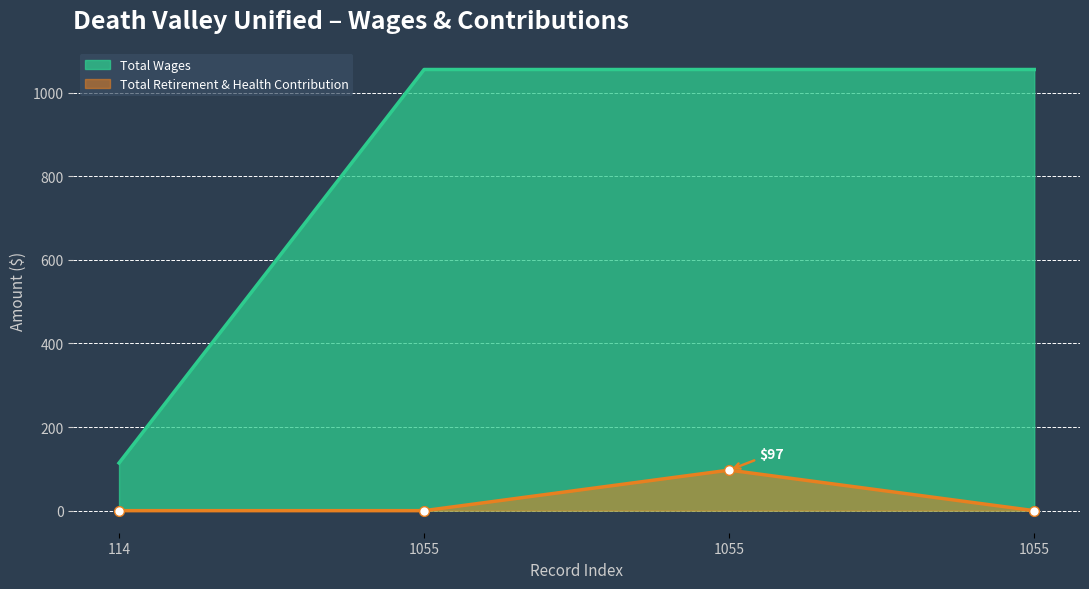

True or false: Total Wages has more than 0 interior local peaks.

False